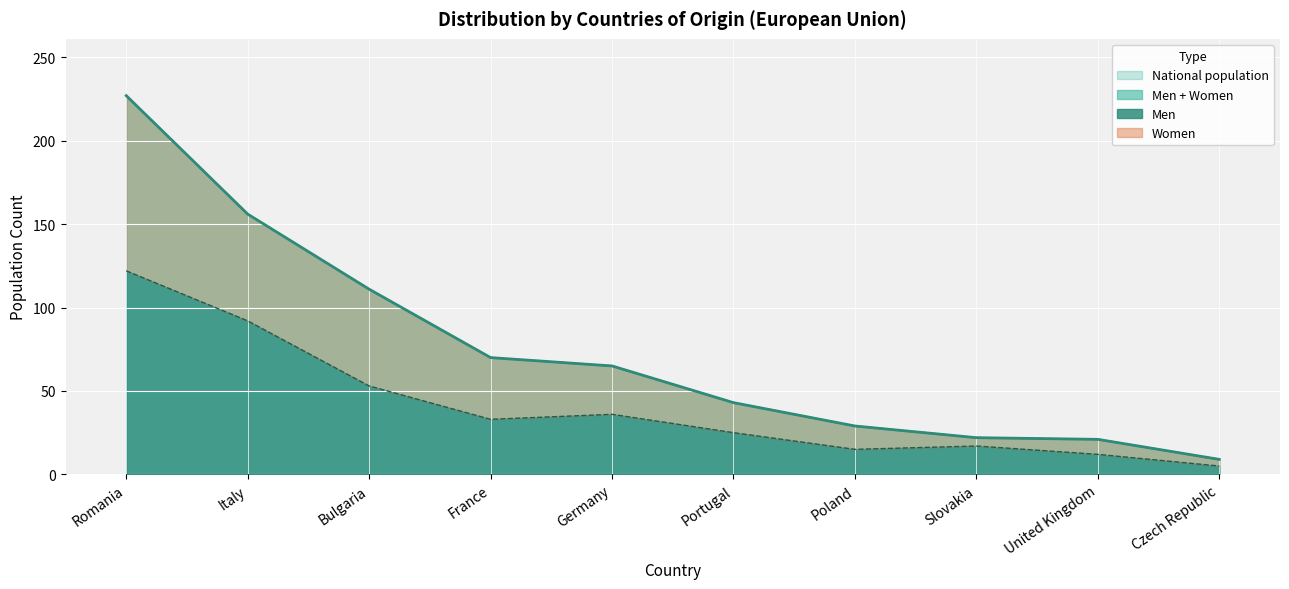

The value of Women at France is 98. True or false?

False